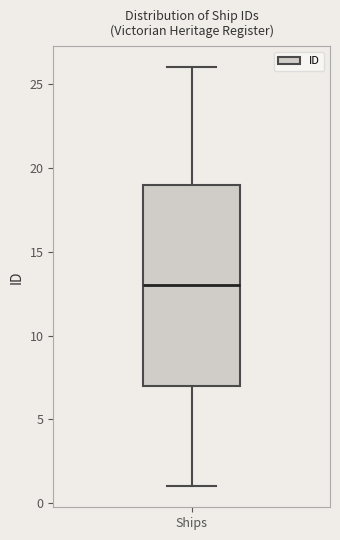

Transcribe this box plot: give where the median line is, the range the box spans, and where the two whiskers end, as read against the y-axis. The values are not printed on the chart, so give them approximately, as read against the axis.

median 13, box 7 to 19, whiskers 1 to 26